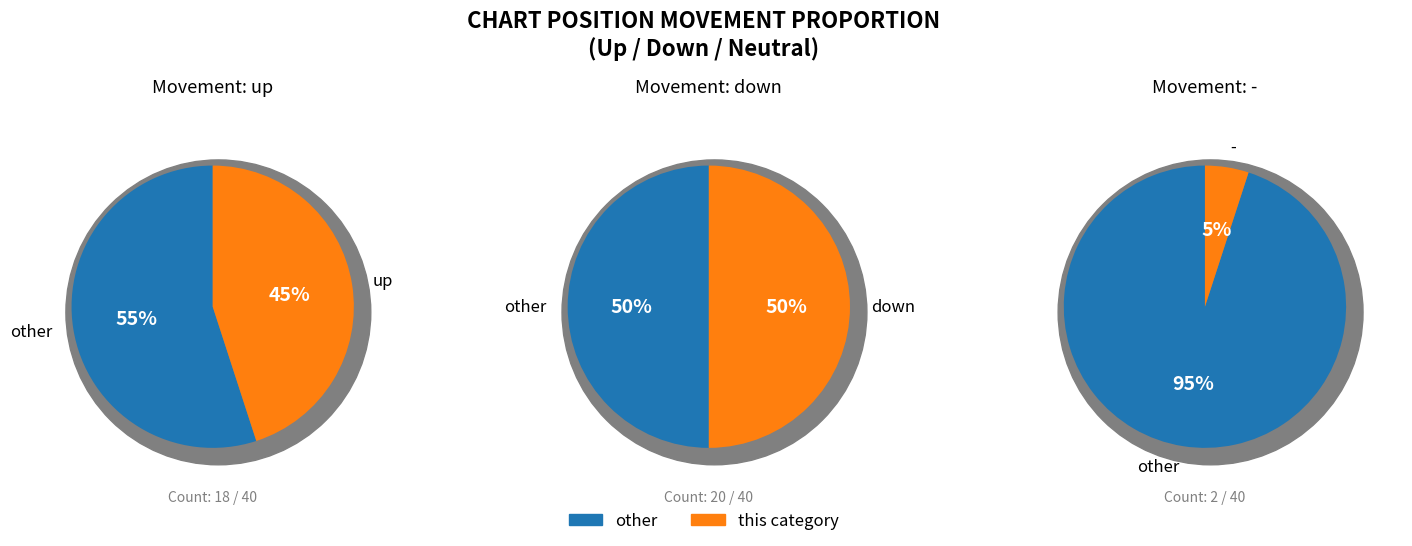

The 1 slice represents 65% of the pie. True or false?

False